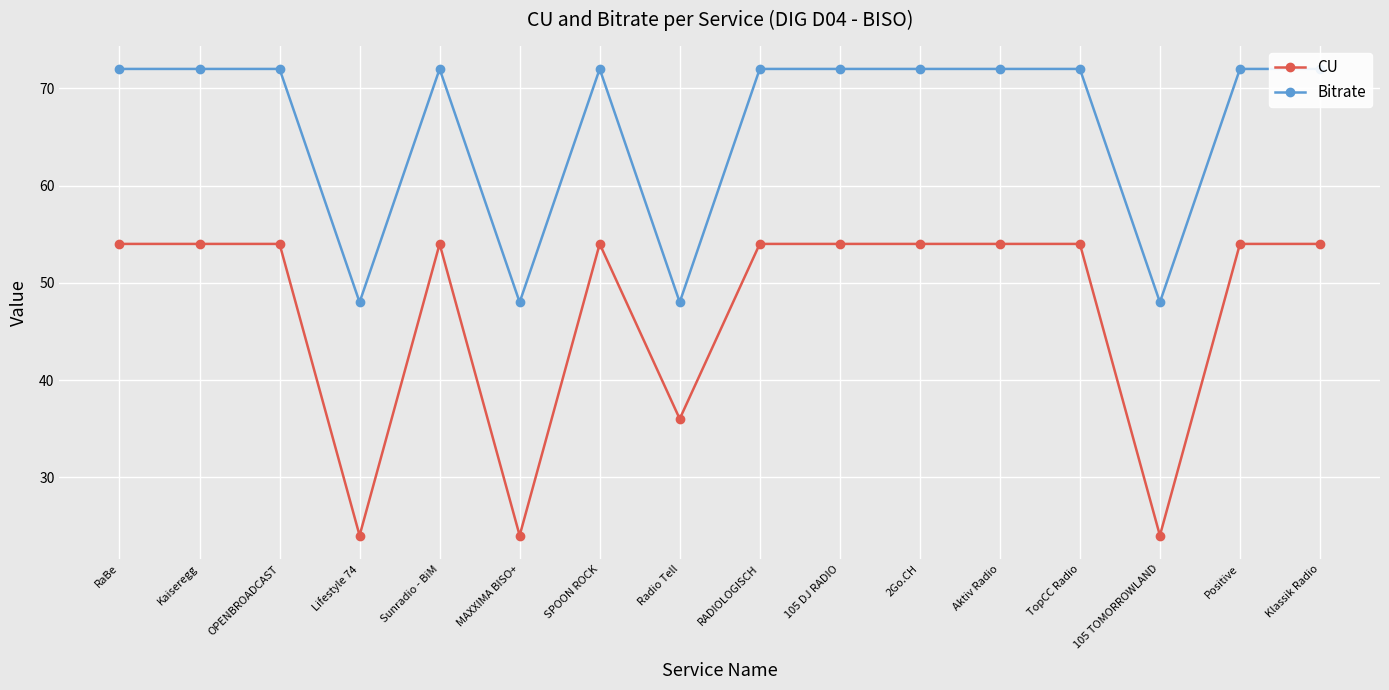

List the labels in order of Bitrate value, largest first.

RaBe, Kaiseregg, OPENBROADCAST, Sunradio - BiM, SPOON ROCK, RADIOLOGISCH, 105 DJ RADIO, 2Go.CH, Aktiv Radio, TopCC Radio, Positive, Klassik Radio, Lifestyle 74, MAXXIMA BISO+, Radio Tell, 105 TOMORROWLAND